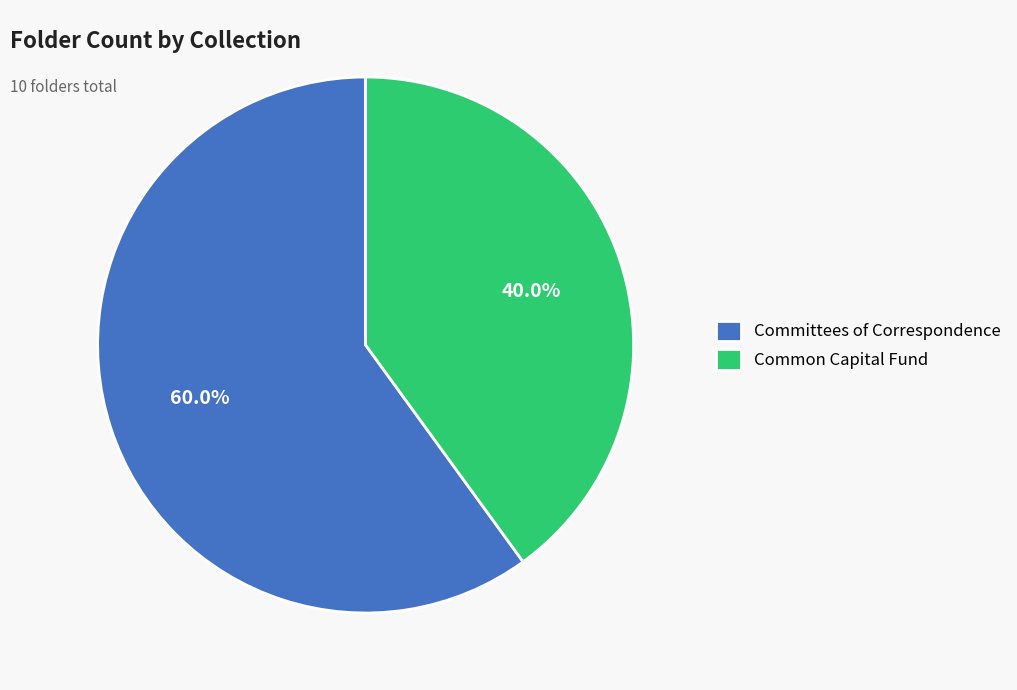

How many segments does this pie chart have?

2